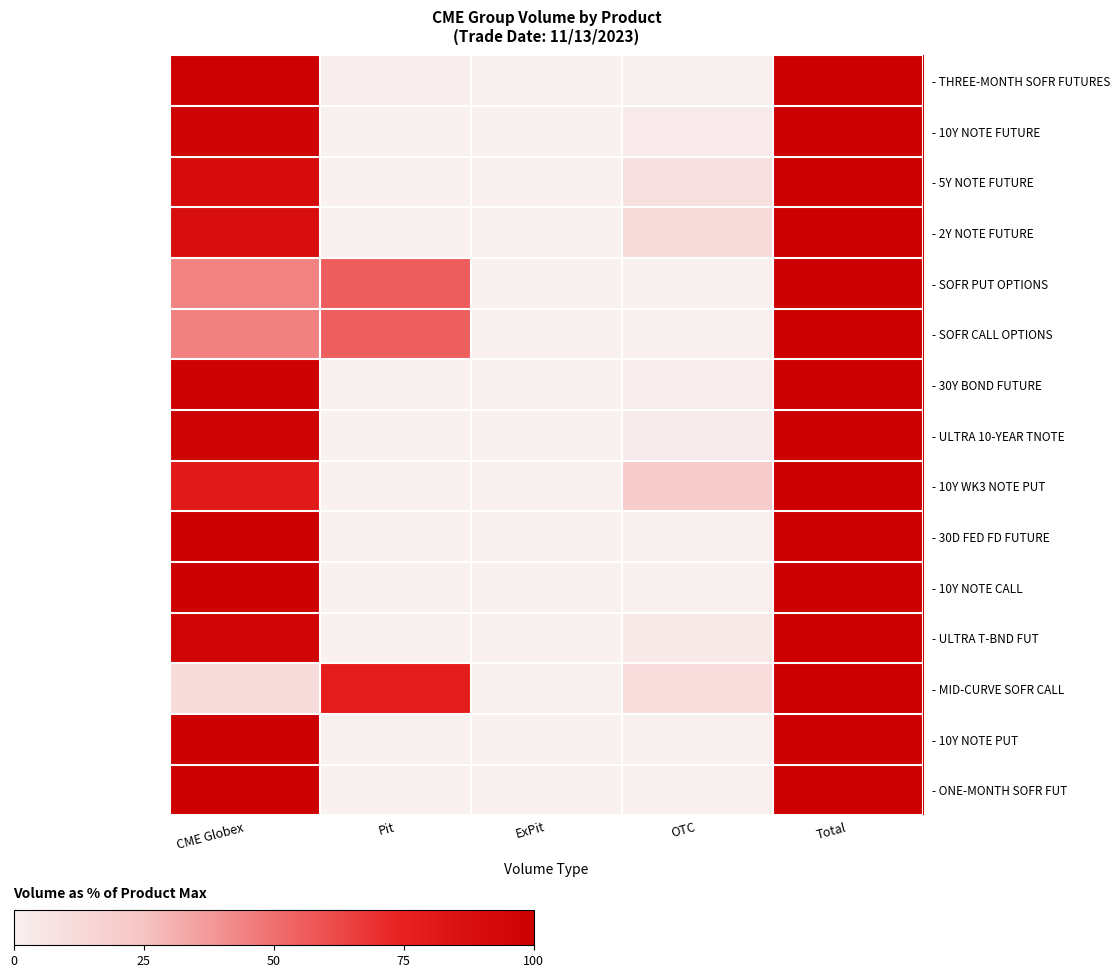

At which category is the sum across all series the highest?

Total